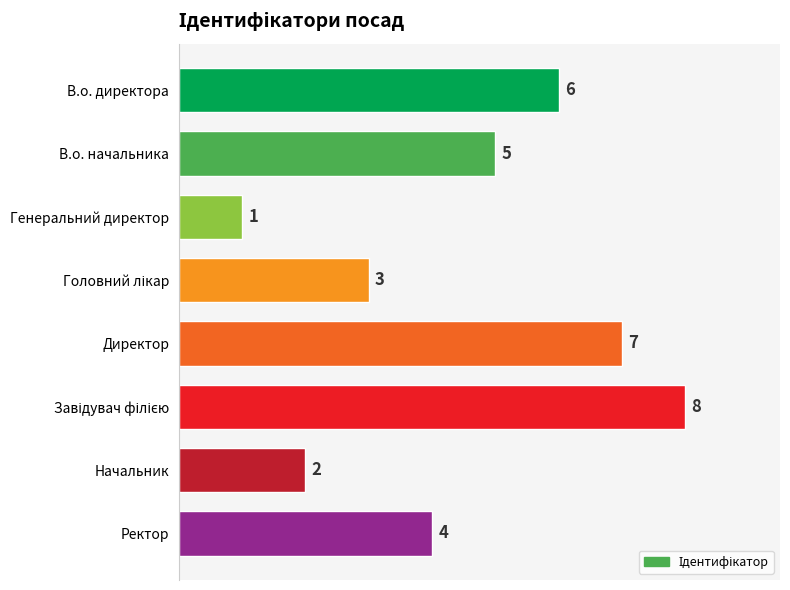

Where is the data nearest to the value 4?

Ректор